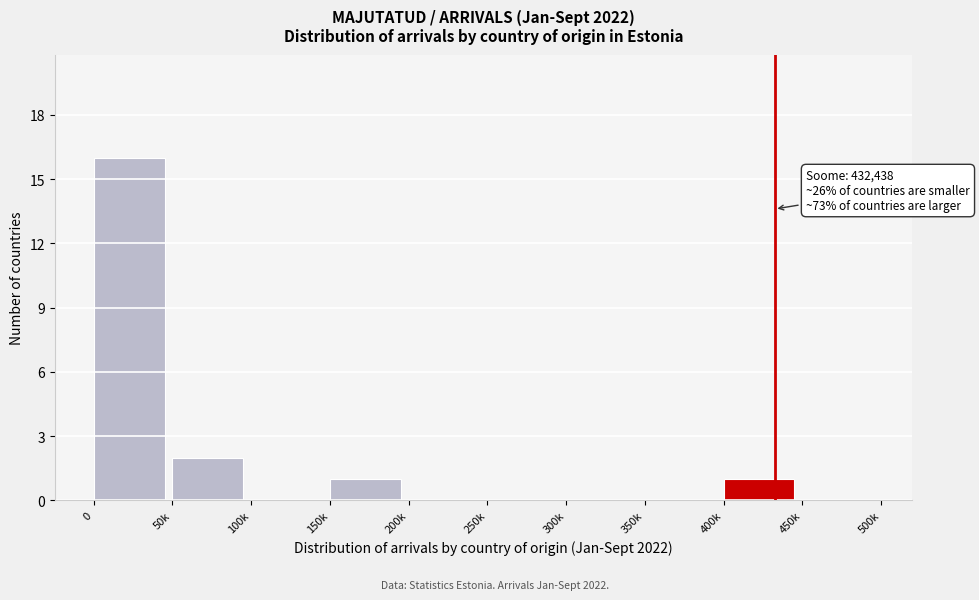

Reading left to right, extract all data points from this chart.

0=16	50k=2	100k=0	150k=1	200k=0	250k=0	300k=0	350k=0	400k=1	450k=0